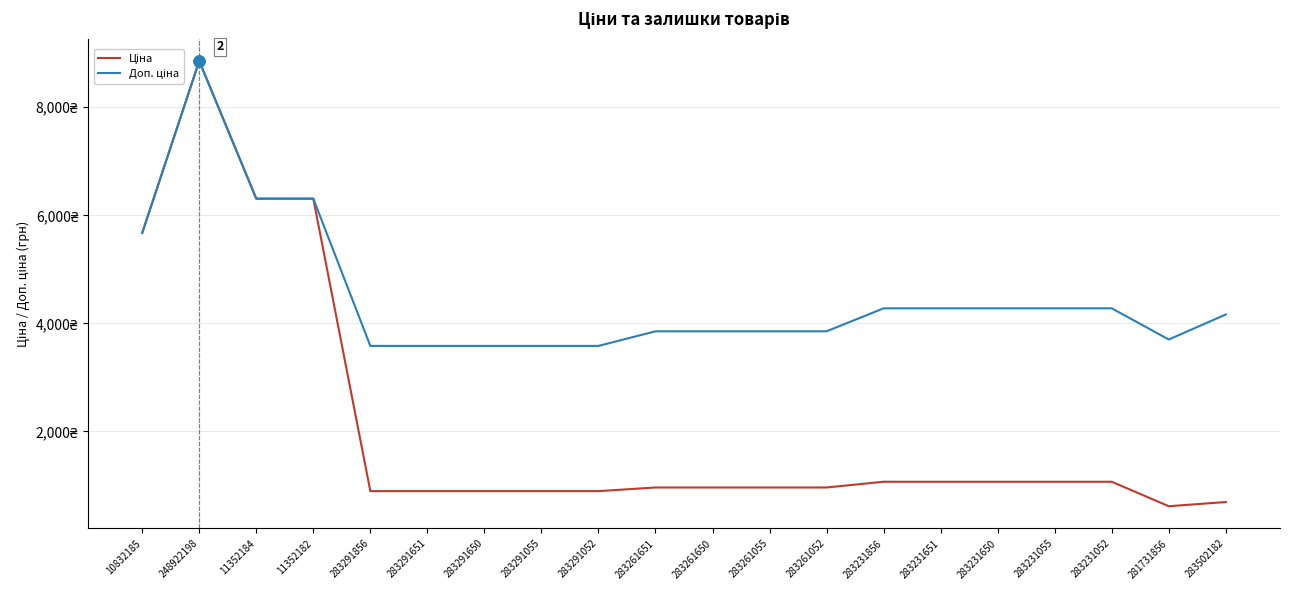

Does the chart have visible grid lines?

Yes